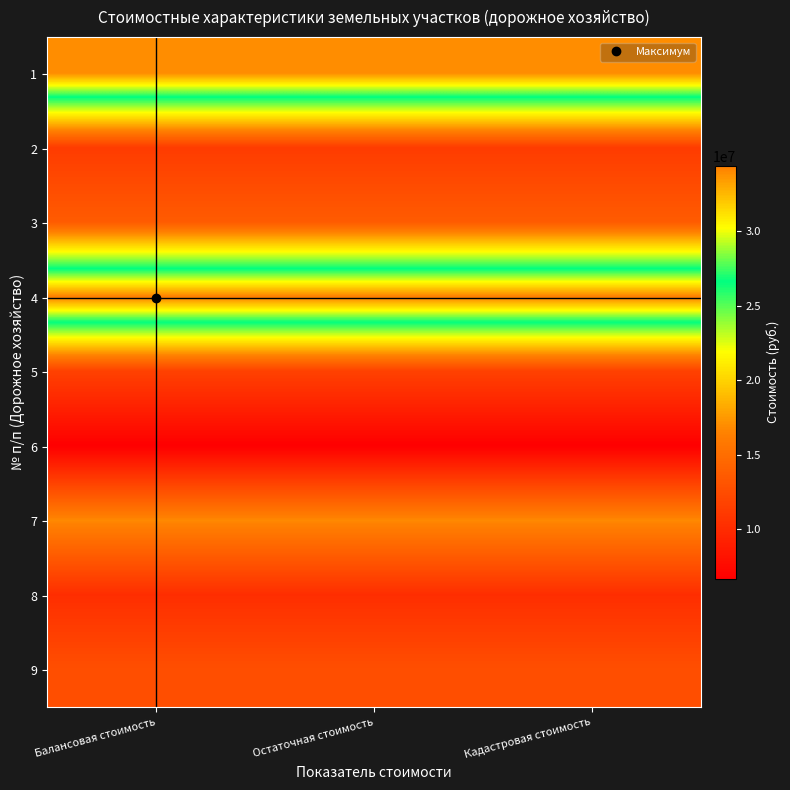

Reading left to right, what are all the values shown in this chart?

1: Балансовая стоимость=33968640.0	Остаточная стоимость=33968640.0	Кадастровая стоимость=33968640.0
2: Балансовая стоимость=11222729.7	Остаточная стоимость=11222729.7	Кадастровая стоимость=11222729.7
3: Балансовая стоимость=13644011.5	Остаточная стоимость=13644011.5	Кадастровая стоимость=13644011.5
4: Балансовая стоимость=34410479.7	Остаточная стоимость=34410479.7	Кадастровая стоимость=34410479.7
5: Балансовая стоимость=11646895.8	Остаточная стоимость=11646895.8	Кадастровая стоимость=11646895.8
6: Балансовая стоимость=6662943.4	Остаточная стоимость=6662943.4	Кадастровая стоимость=6662943.4
7: Балансовая стоимость=16772236.9	Остаточная стоимость=16772236.9	Кадастровая стоимость=16772236.9
8: Балансовая стоимость=10197661.4	Остаточная стоимость=10197661.4	Кадастровая стоимость=10197661.4
9: Балансовая стоимость=12689637.6	Остаточная стоимость=12689637.6	Кадастровая стоимость=12689637.6